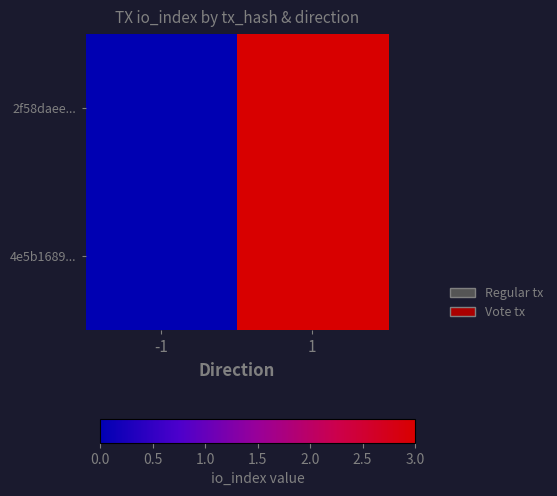

Which has a higher value, 1 or -1?

1